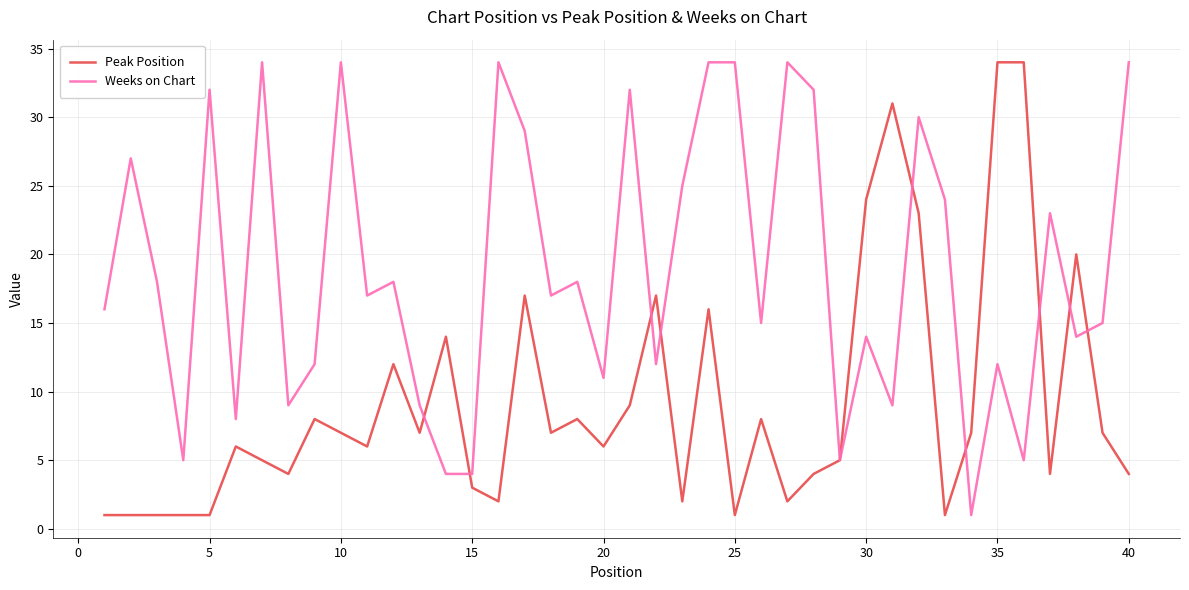

List the series in order of their overall mean, highest first.

Weeks on Chart, Peak Position